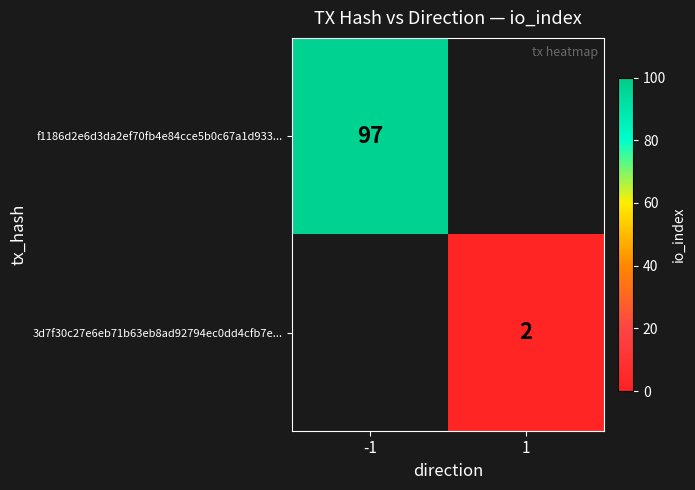

The 3d7f30c27e6eb71b63eb8ad92794ec0dd4cfb7e... series shows 3 at 1. True or false?

False